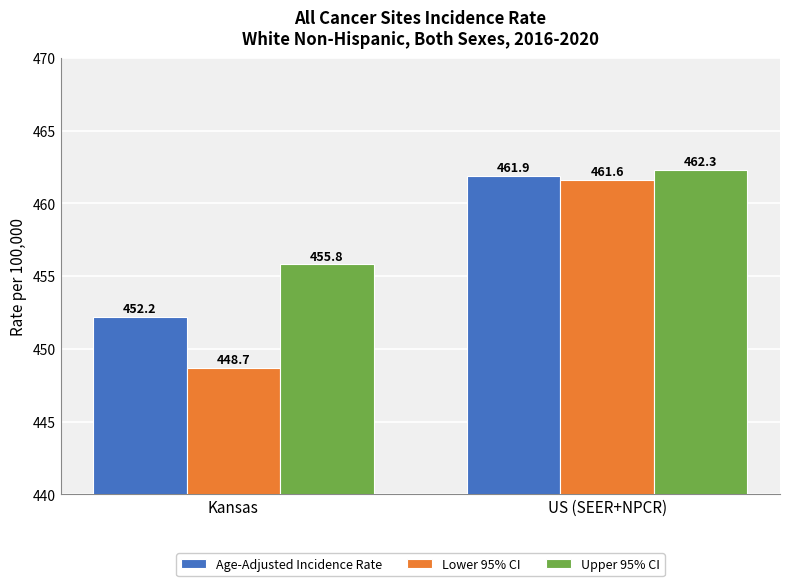

What are all the series names shown in the legend?

Age-Adjusted Incidence Rate, Lower 95% CI, Upper 95% CI